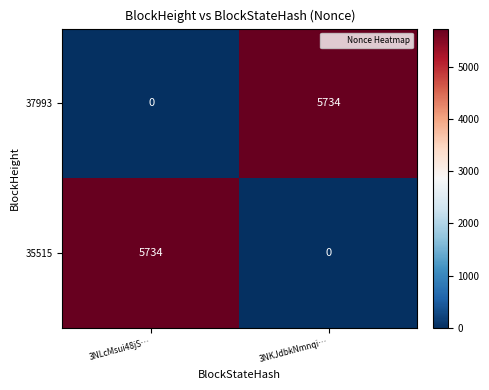

Where is 37993 nearest to the value 2867?

3NLcMsui48jS…